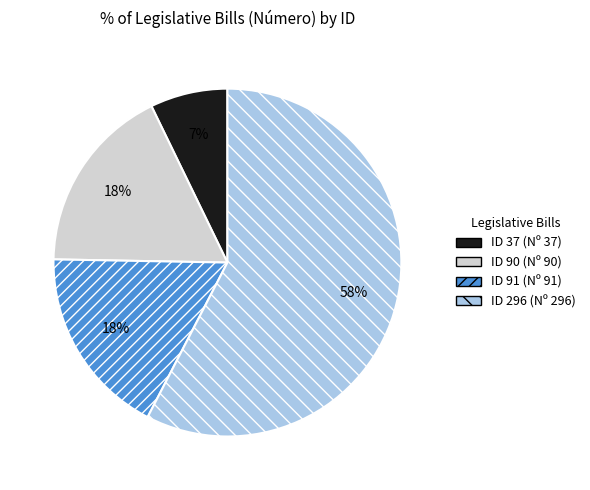

How many segments does this pie chart have?

4